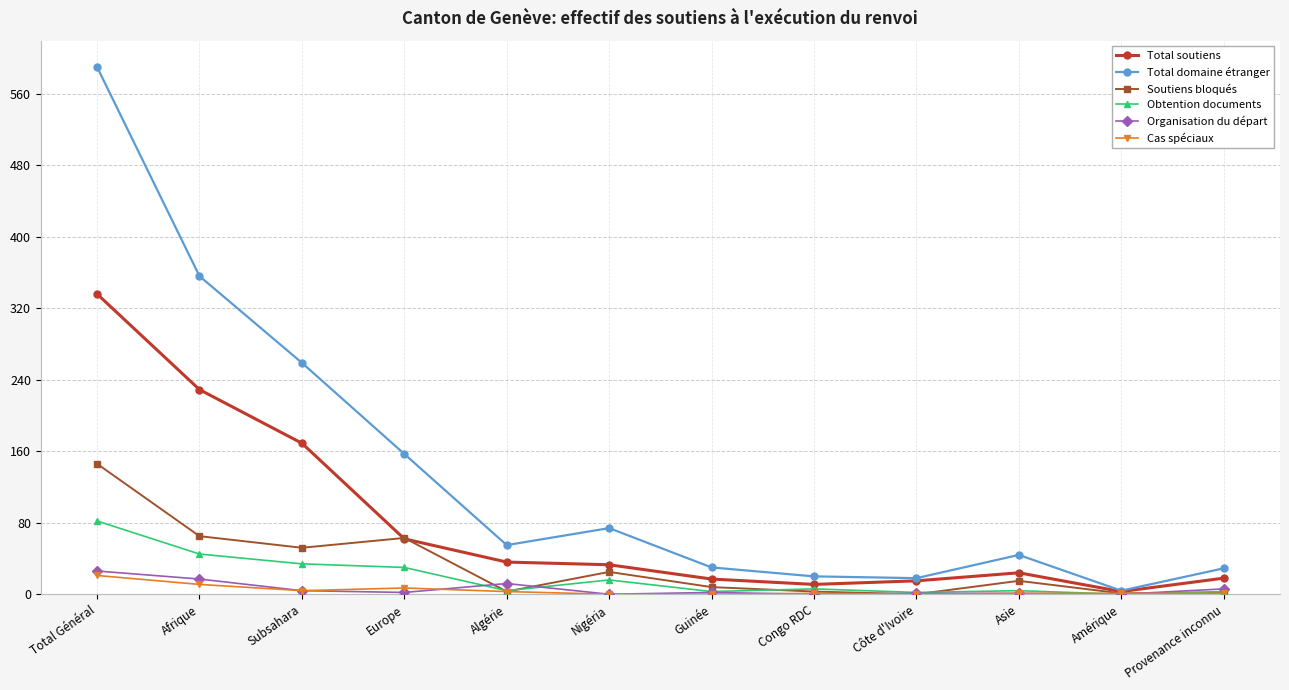

What is the difference between the Soutiens bloqués values at Amérique and Subsahara?

51